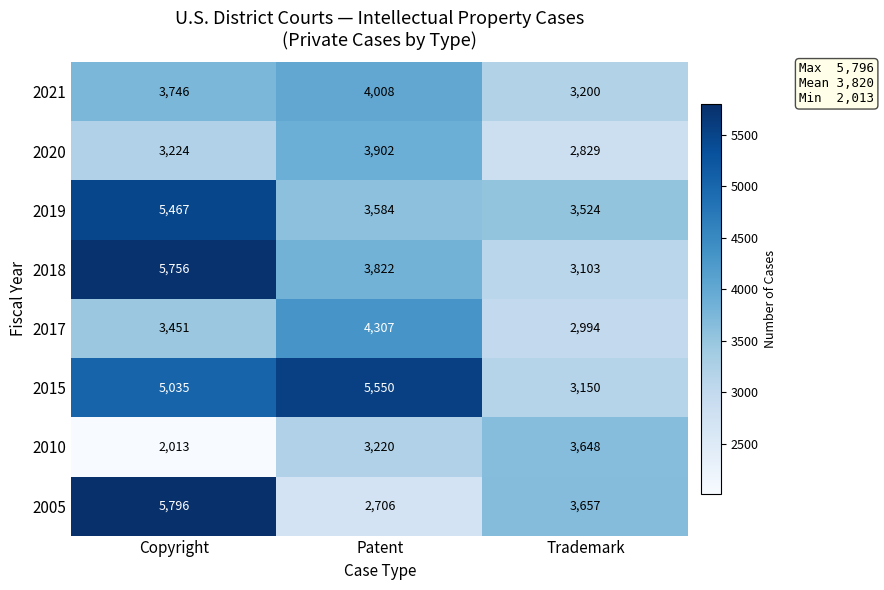

What is the difference between the maximum and minimum values in the 2017 series?

1313